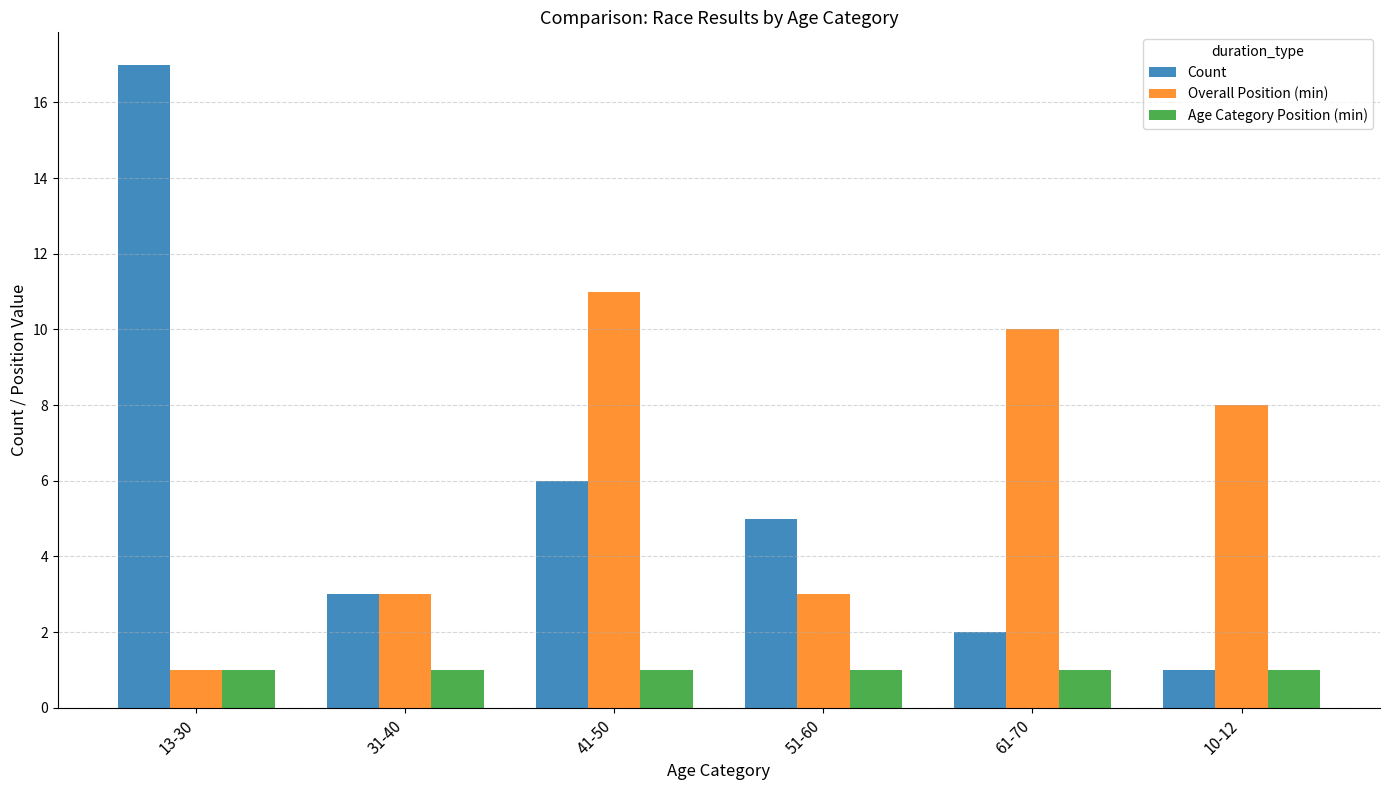

How many categories are shown in the chart?

6